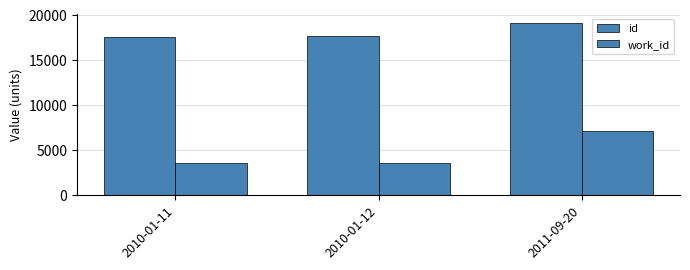

At which category is the sum across all series the highest?

2011-09-20